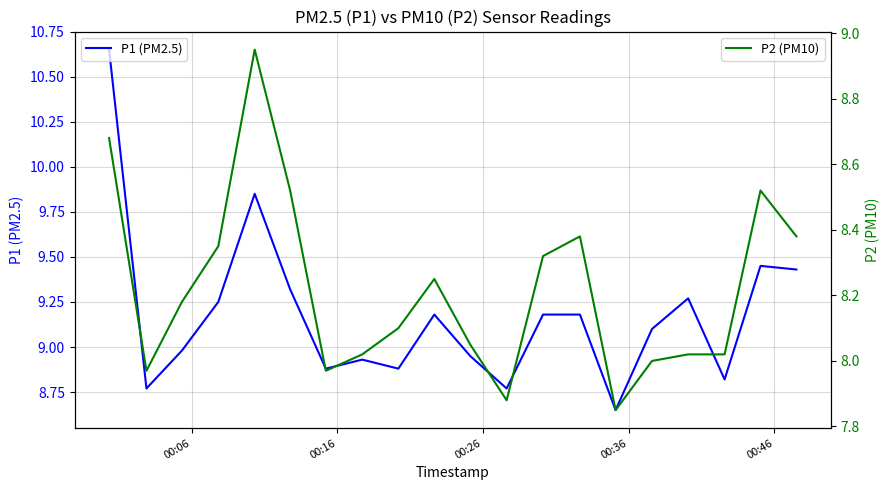

What is the lowest value of the P2 (PM10) series?

7.8